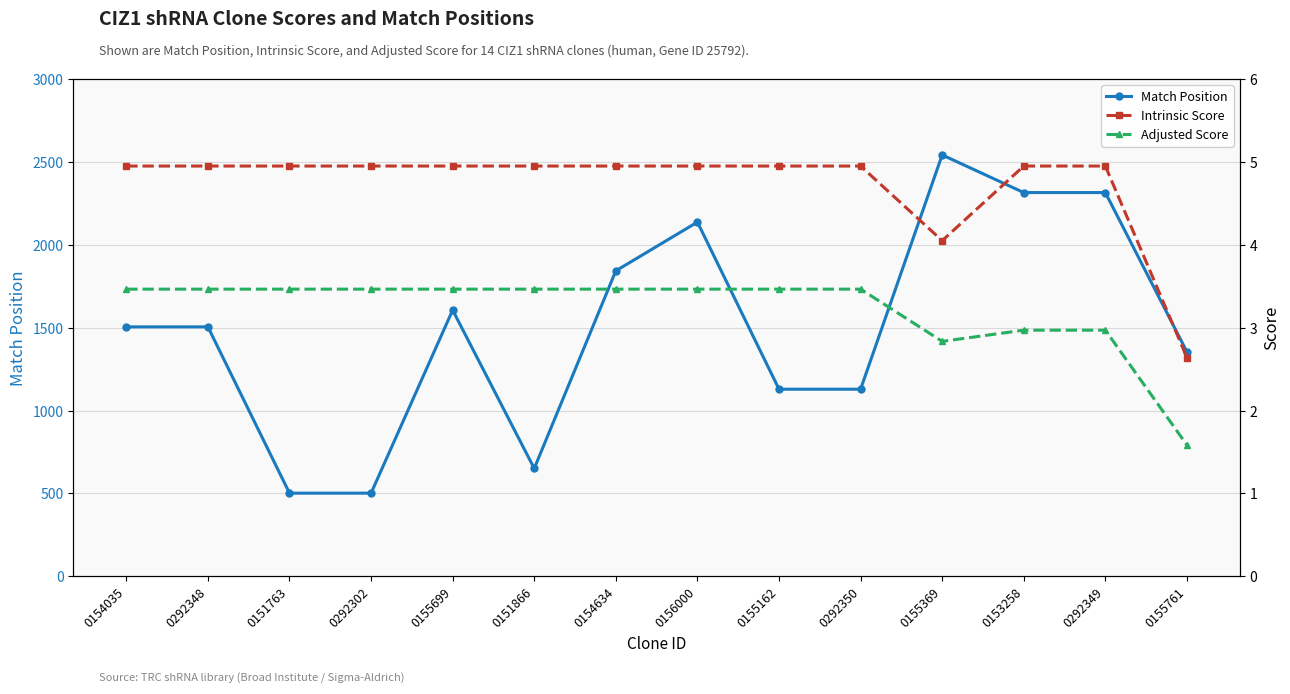

True or false: Intrinsic Score has more than 2 points higher than both neighbors.

False